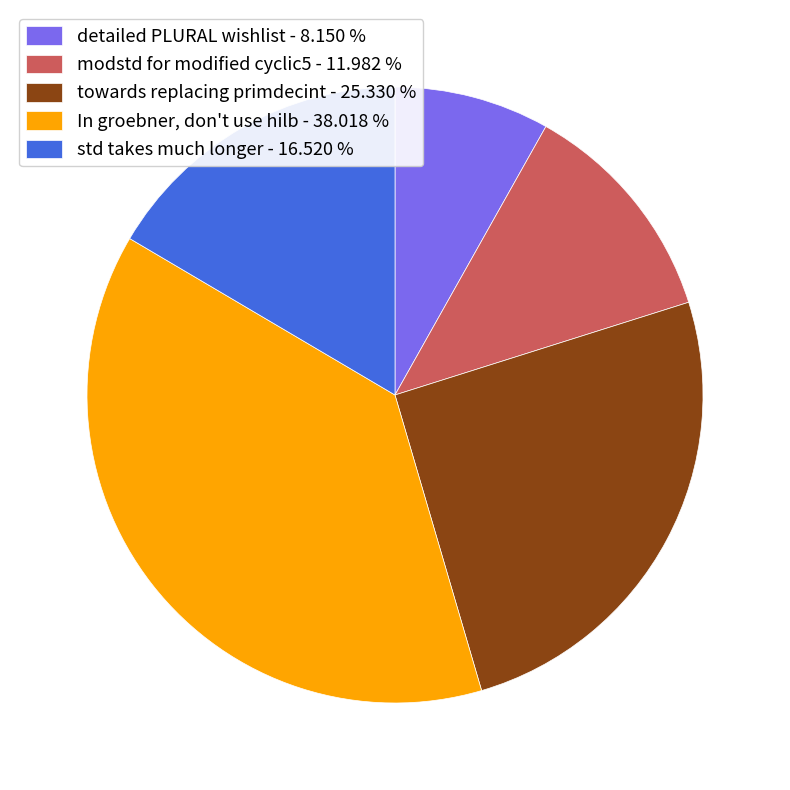

Does detailed PLURAL wishlist - 8.150 % account for over 50% of the chart?

No